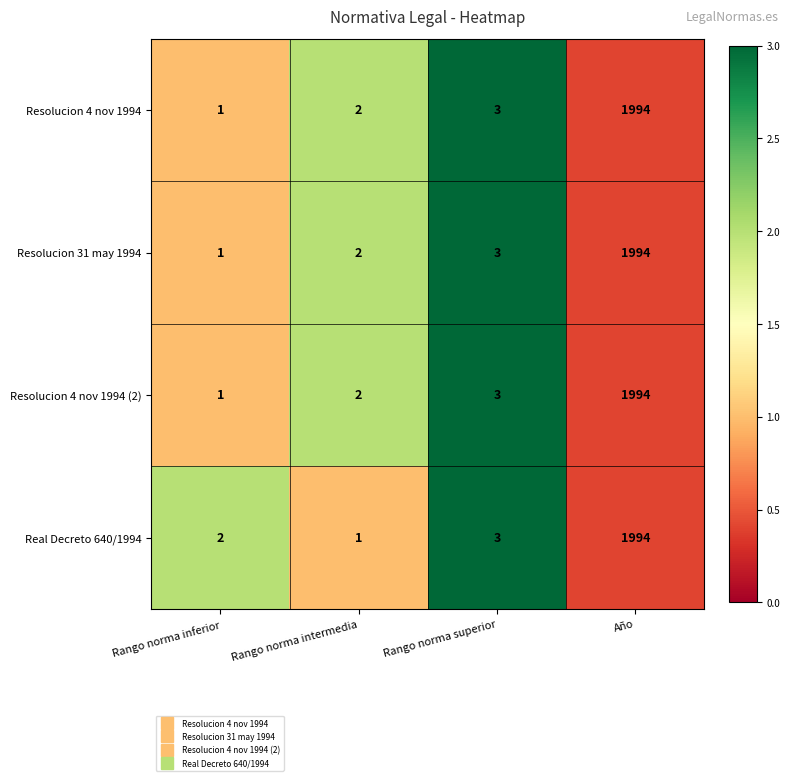

Where is Resolucion 4 nov 1994 nearest to the value 997?

Rango norma superior